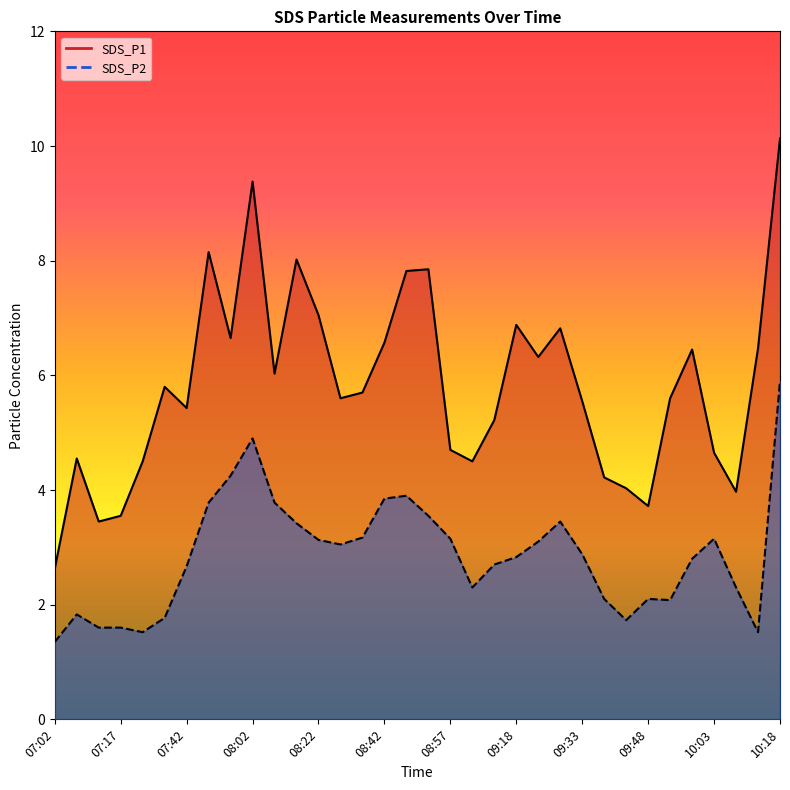

Reading right to left, transcribe all the data shown in this chart.

SDS_P1: 10.1	6.5	4.0	4.7	6.5	5.6	3.7	4.0	4.2	5.5	6.8	6.3	6.9	5.2	4.5	4.7	7.8	7.8	6.6	5.7	5.6	7.0	8.0	6.0	9.4	6.7	8.2	5.4	5.8	4.5	3.5	3.5	4.5	2.6
SDS_P2: 5.9	1.5	2.3	3.1	2.8	2.1	2.1	1.7	2.1	2.9	3.5	3.1	2.8	2.7	2.3	3.1	3.5	3.9	3.9	3.2	3.0	3.1	3.4	3.8	4.9	4.2	3.8	2.7	1.8	1.5	1.6	1.6	1.8	1.4